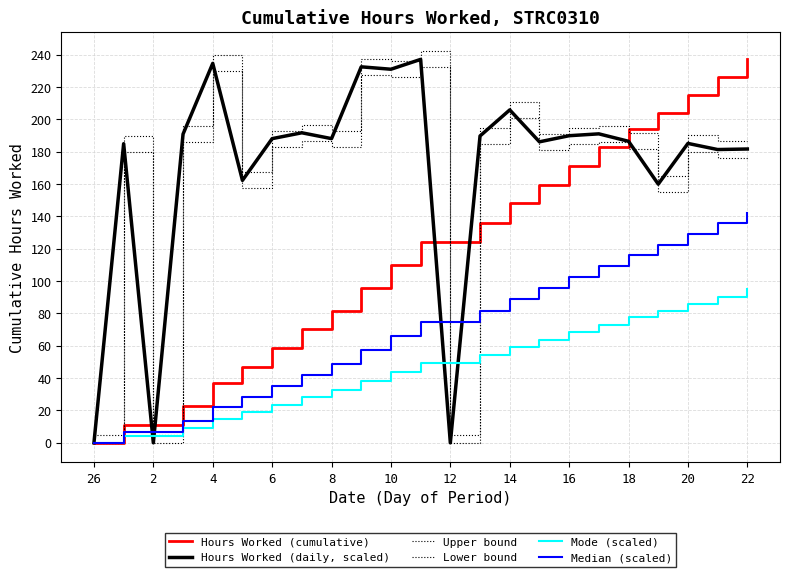

What is the label of the 1st point from the left?

26